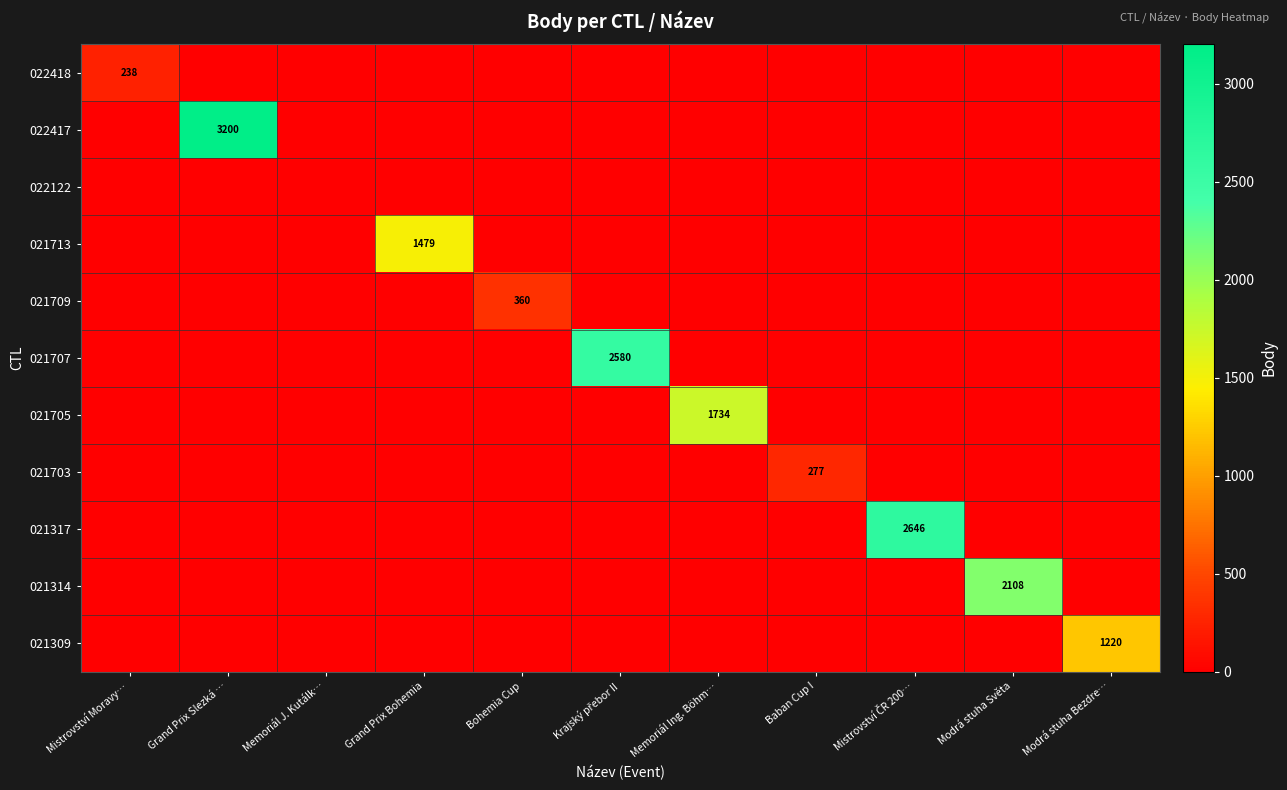

The 021314 series shows -878 at Grand Prix Bohemia. True or false?

False